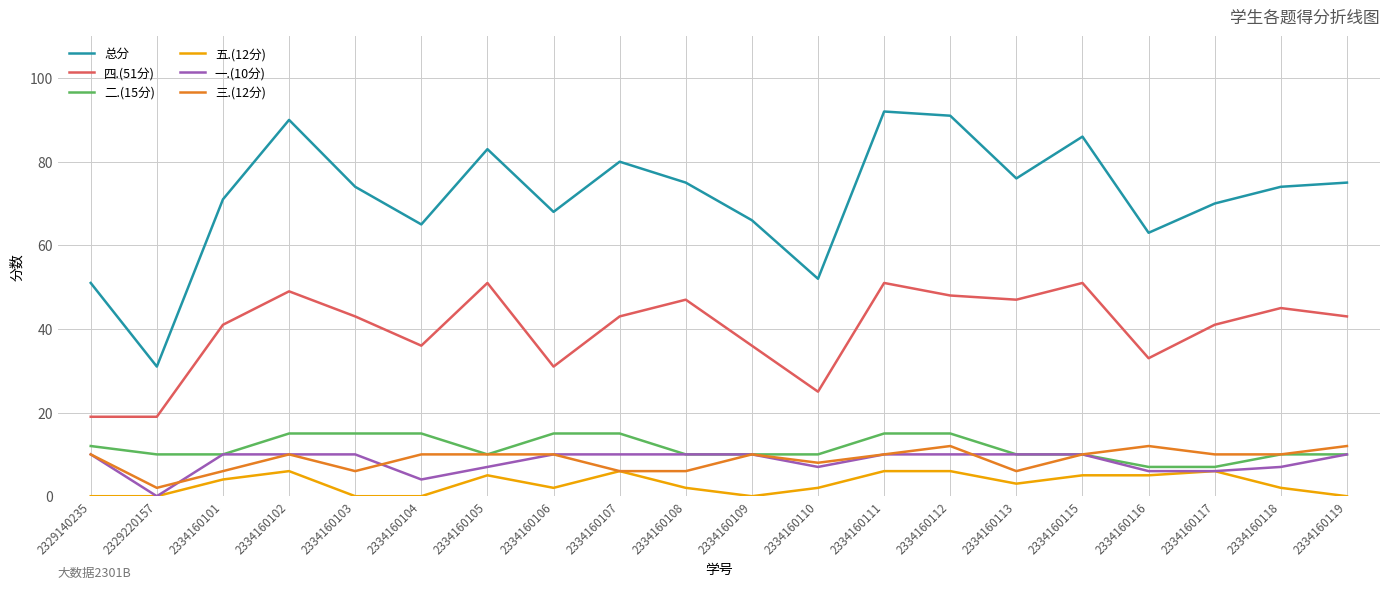

What is the average value of the 总分 series?

72